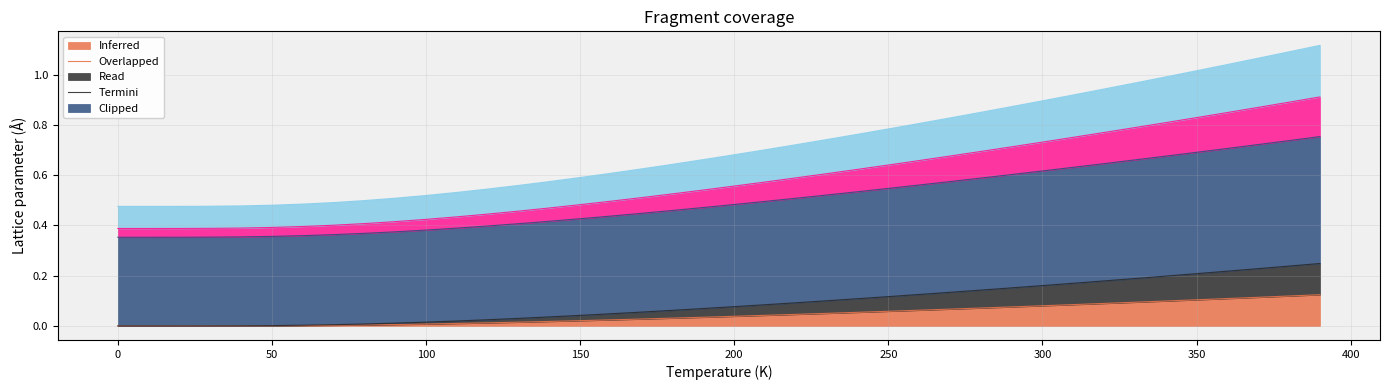

At how many categories does at least one series exceed 0?

40